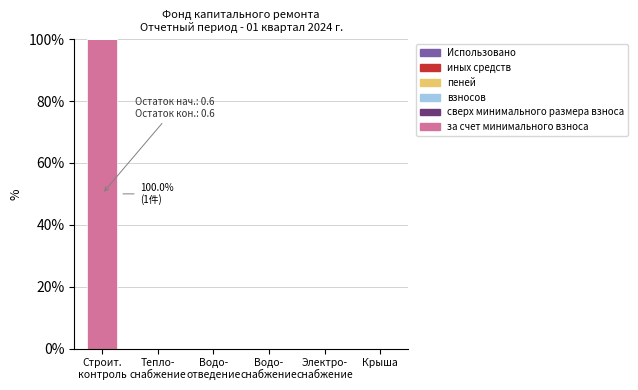

What is the maximum value shown in the chart?

100